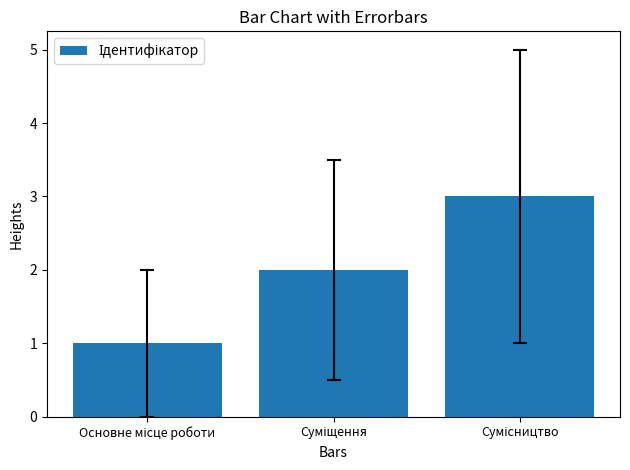

Does the chart contain any negative values?

No